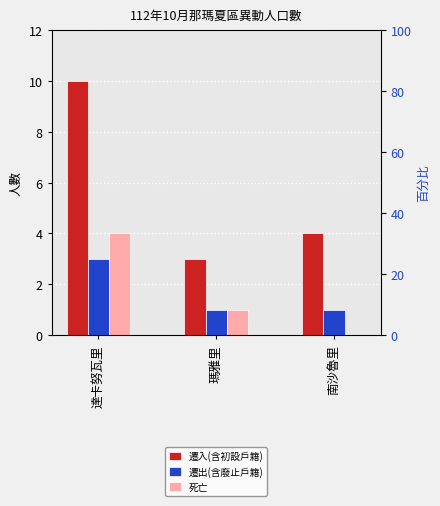

Which category has the lowest value in the 遷出(含廢止戶籍) series?

瑪雅里